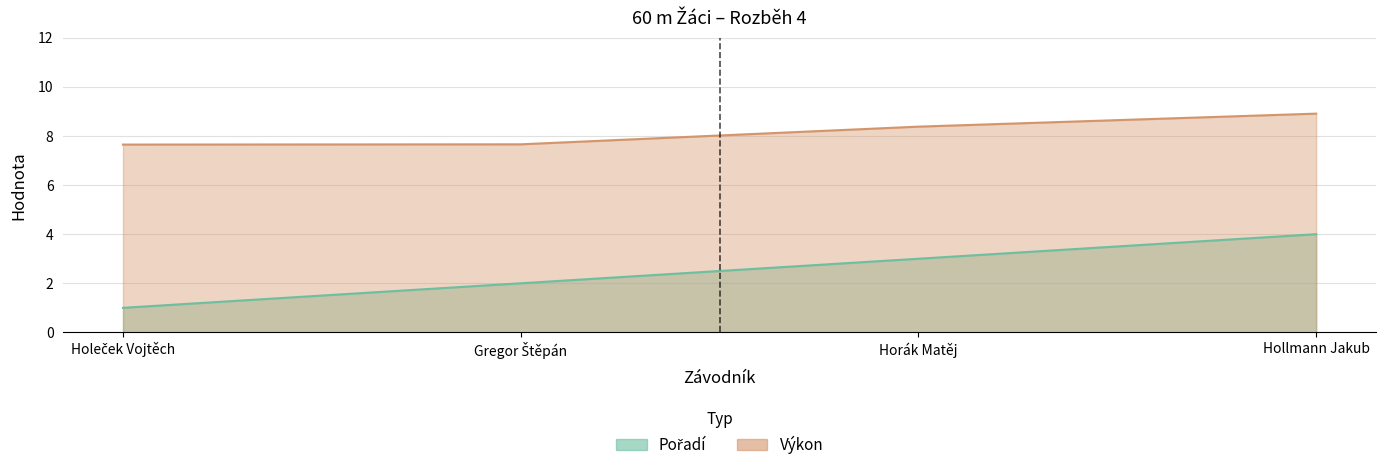

What is the label of the 2nd point from the left?

Gregor Štěpán